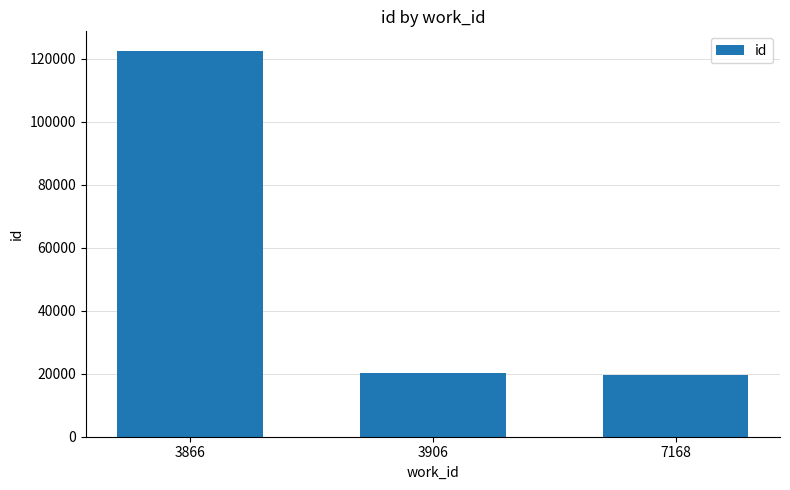

Count the number of categories in the chart.

3